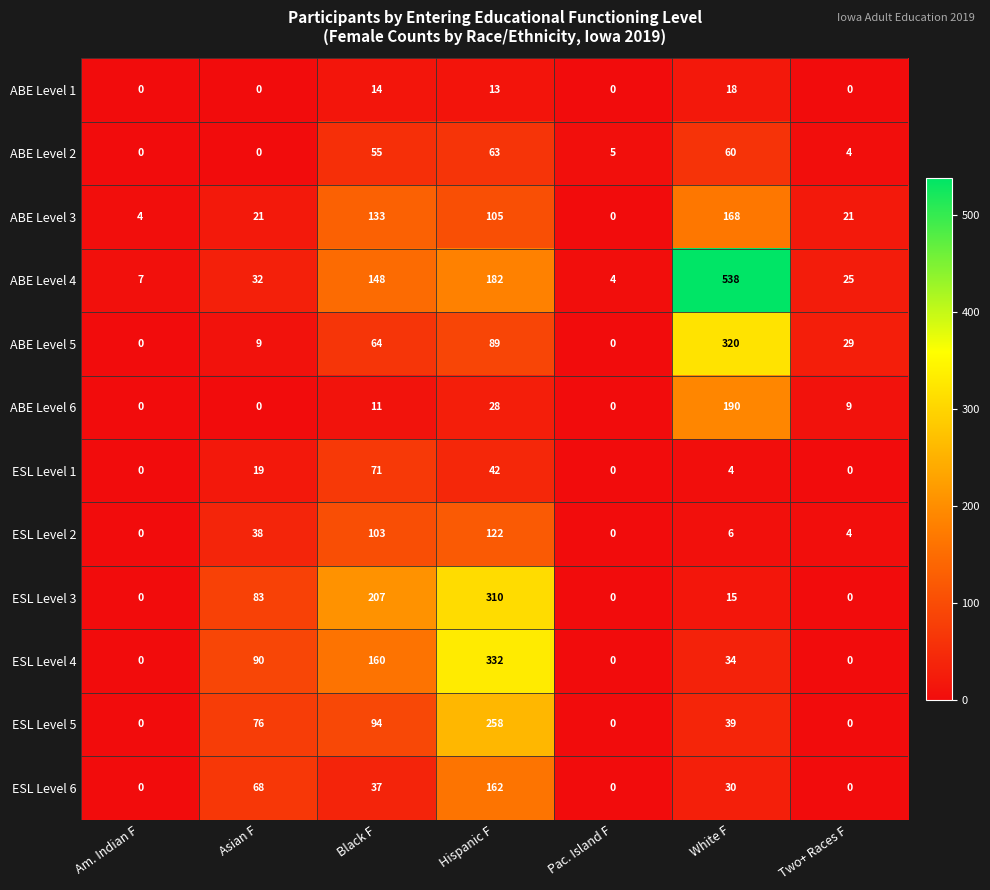

Which series has the largest range (max minus min)?

ABE Level 4